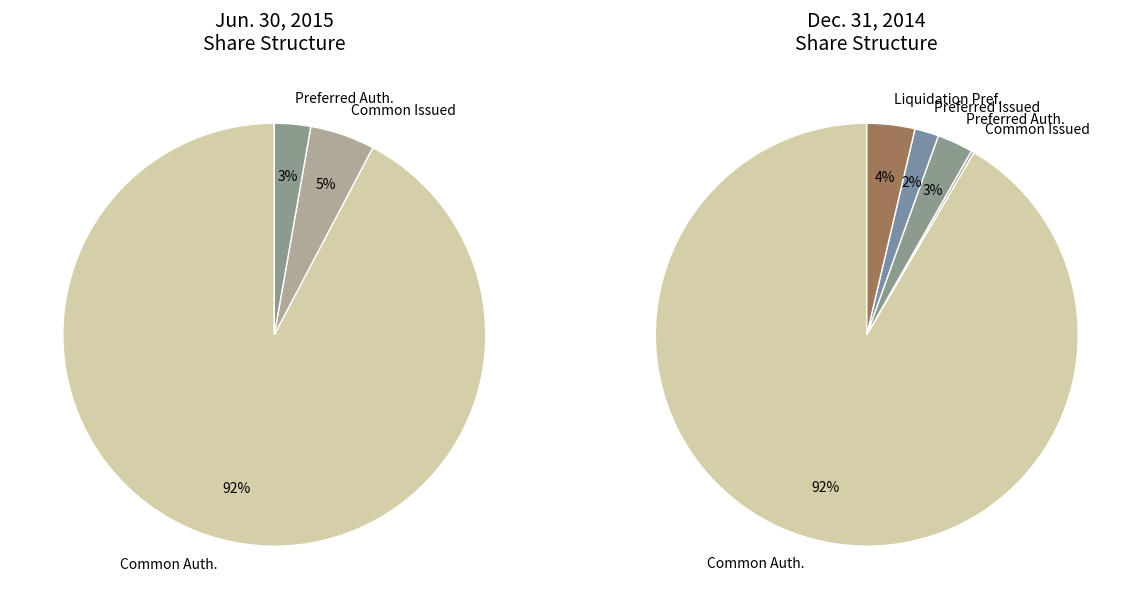

Which category has the smallest portion of the pie?

Common stock, shares issued